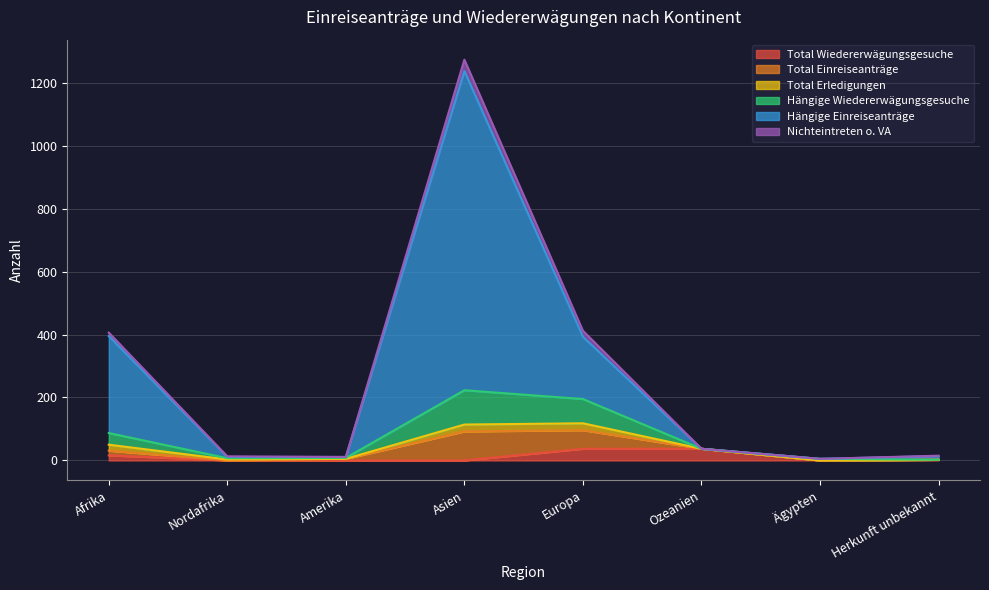

The Total Wiedererwägungsgesuche series shows 13 at Nordafrika. True or false?

False